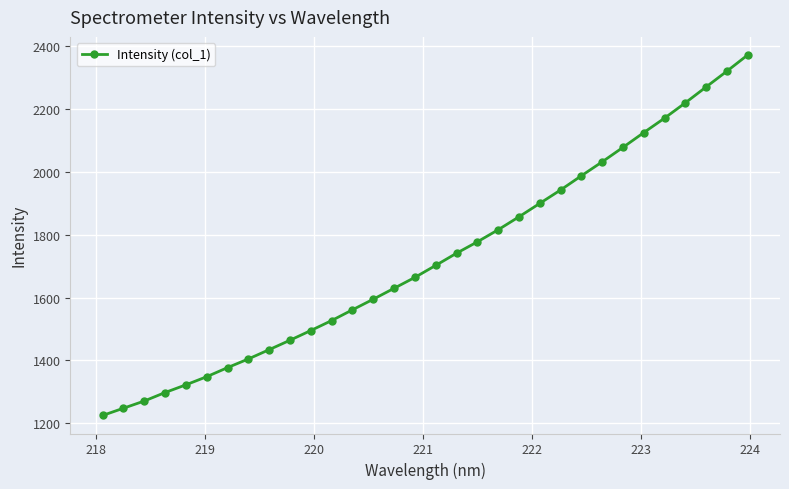

Reading right to left, list all the values displayed in this chart.

2370.8	2319.3	2269.2	2218.7	2170.0	2124.1	2077.1	2031.1	1986.8	1941.7	1899.2	1856.5	1815.3	1776.9	1740.8	1702.1	1664.0	1629.4	1594.7	1561.0	1526.8	1495.2	1464.3	1434.4	1404.8	1377.3	1348.4	1322.5	1298.1	1271.1	1248.2	1225.2